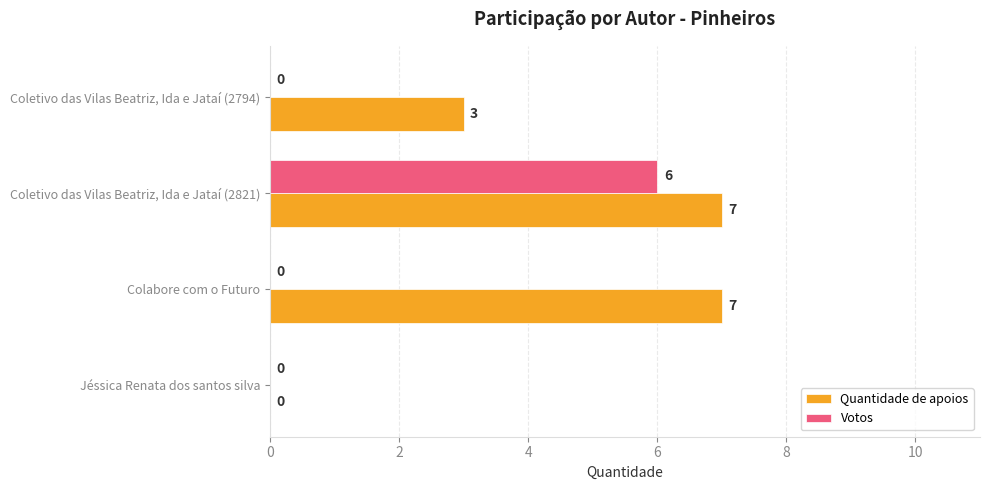

How many values in the Votos series exceed 0?

1